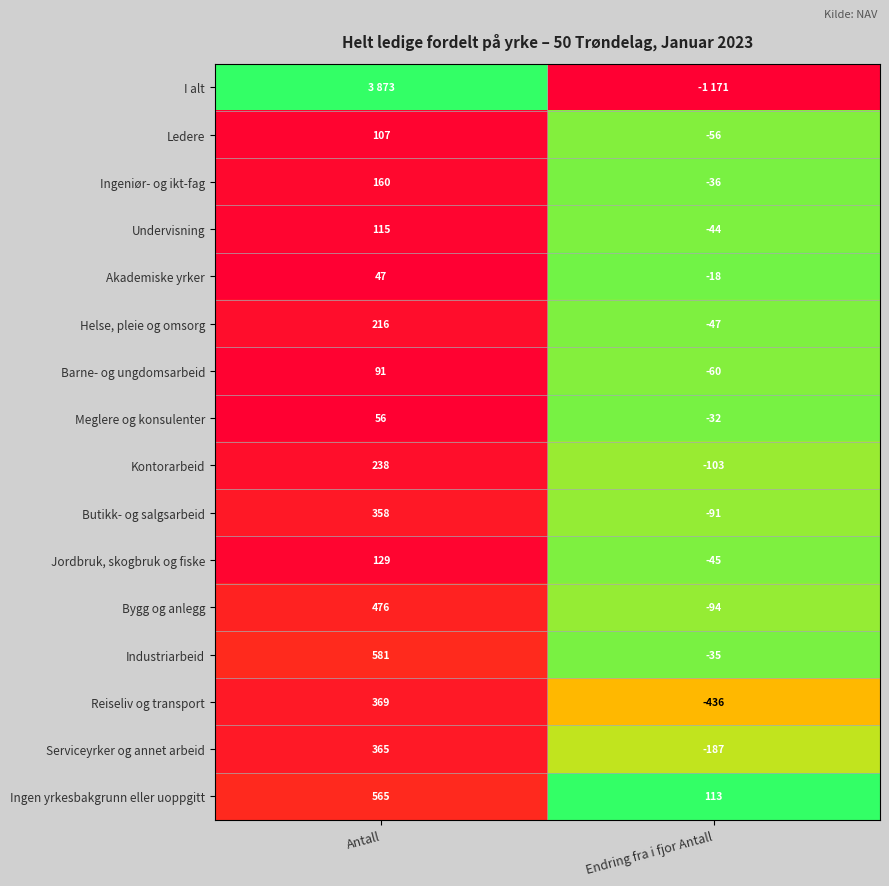

The Butikk- og salgsarbeid series shows 152 at Antall. True or false?

False